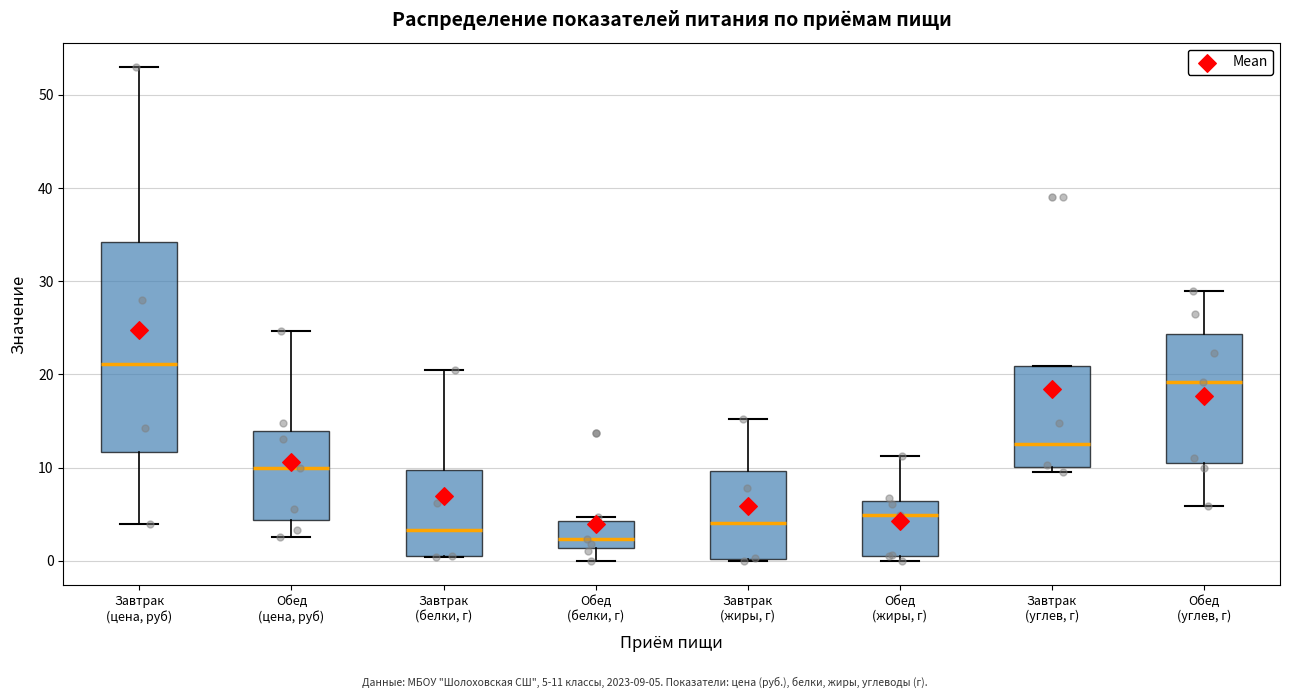

Comparing the boxes themselves (not the whiskers), which one is the tallest?

Завтрак (цена, руб)